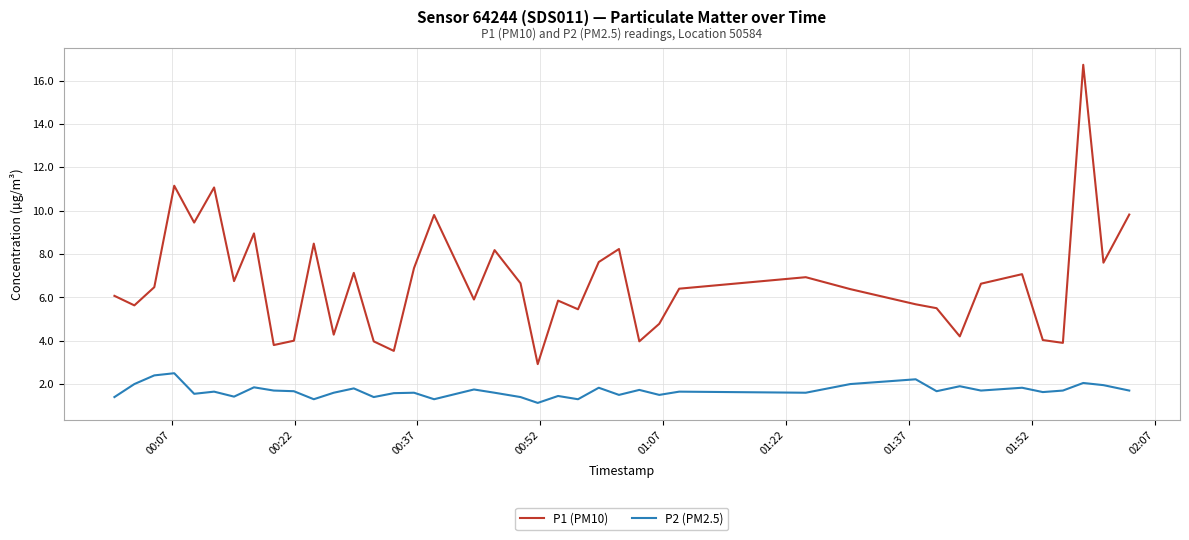

Which series has the widest spread of values?

P1 (PM10)